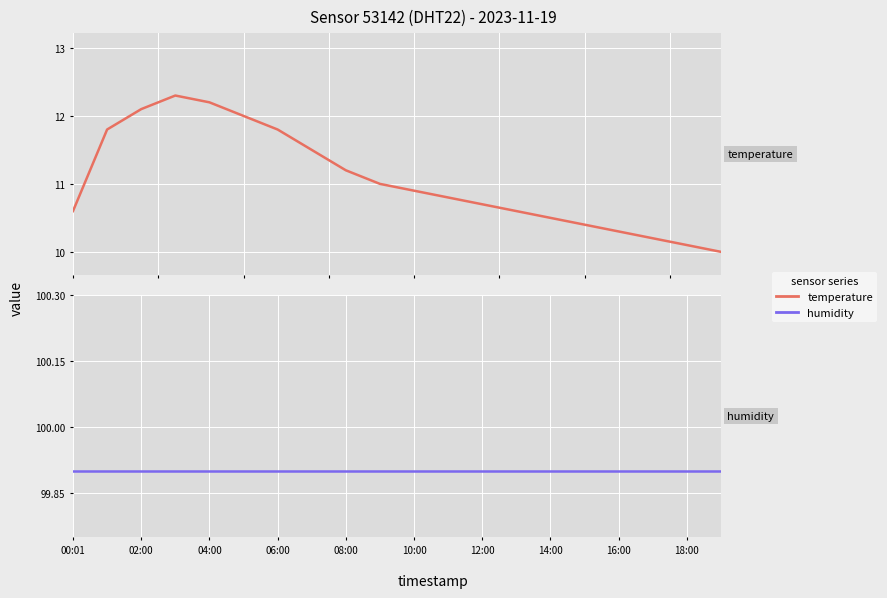

What are all the series names shown in the legend?

temperature, humidity